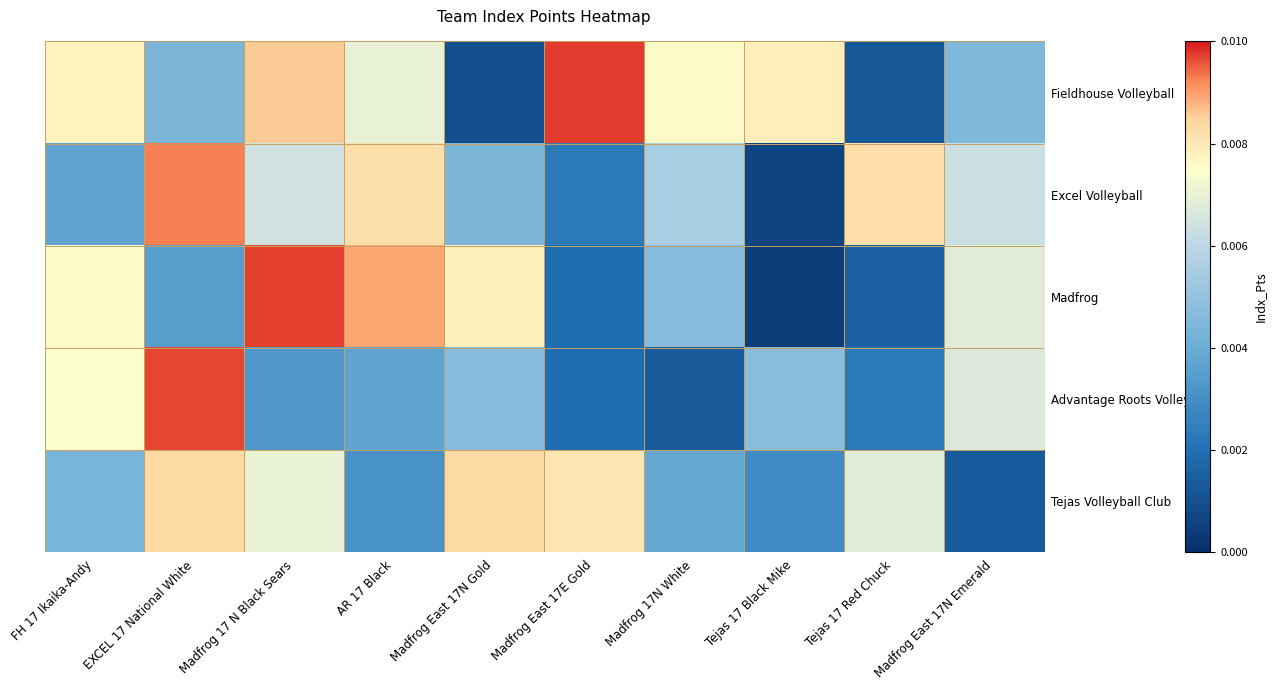

At which category is the sum across all series the highest?

EXCEL 17 National White